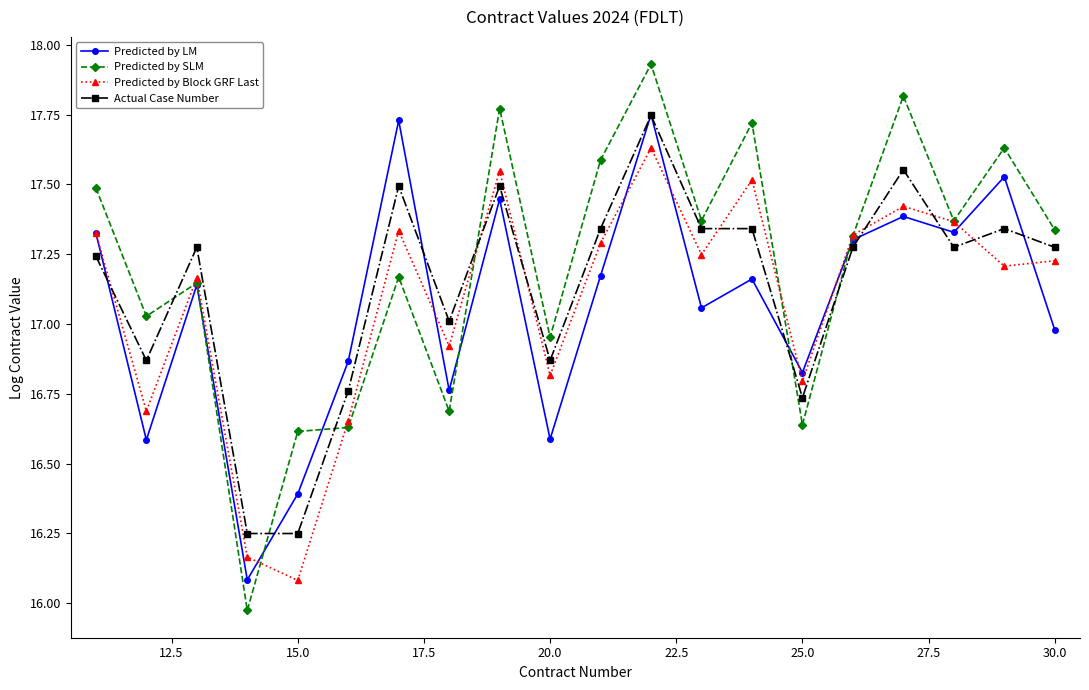

True or false: Actual Case Number and Predicted by Block GRF Last cross at least once.

True